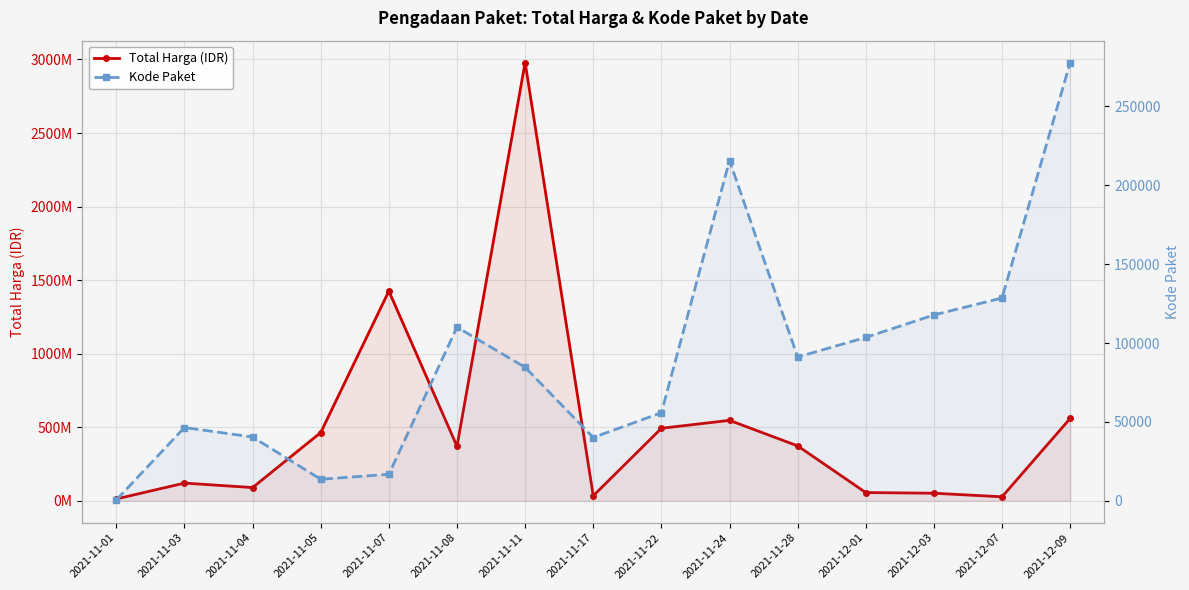

Reading right to left, what are all the values shown in this chart?

Total Harga (IDR): 2021-12-09=559971000	2021-12-07=27412000	2021-12-03=51601000	2021-12-01=56152800	2021-11-28=373404000	2021-11-24=546934200	2021-11-22=493000000	2021-11-17=34292000	2021-11-11=2978963240	2021-11-08=370566000	2021-11-07=1425867900	2021-11-05=464002100	2021-11-04=90094075	2021-11-03=120493270	2021-11-01=12787500
Kode Paket: 2021-12-09=277693	2021-12-07=128516	2021-12-03=117783	2021-12-01=103541	2021-11-28=91101	2021-11-24=215626	2021-11-22=55826	2021-11-17=40112	2021-11-11=84587	2021-11-08=110038	2021-11-07=16823	2021-11-05=13652	2021-11-04=40426	2021-11-03=46450	2021-11-01=569